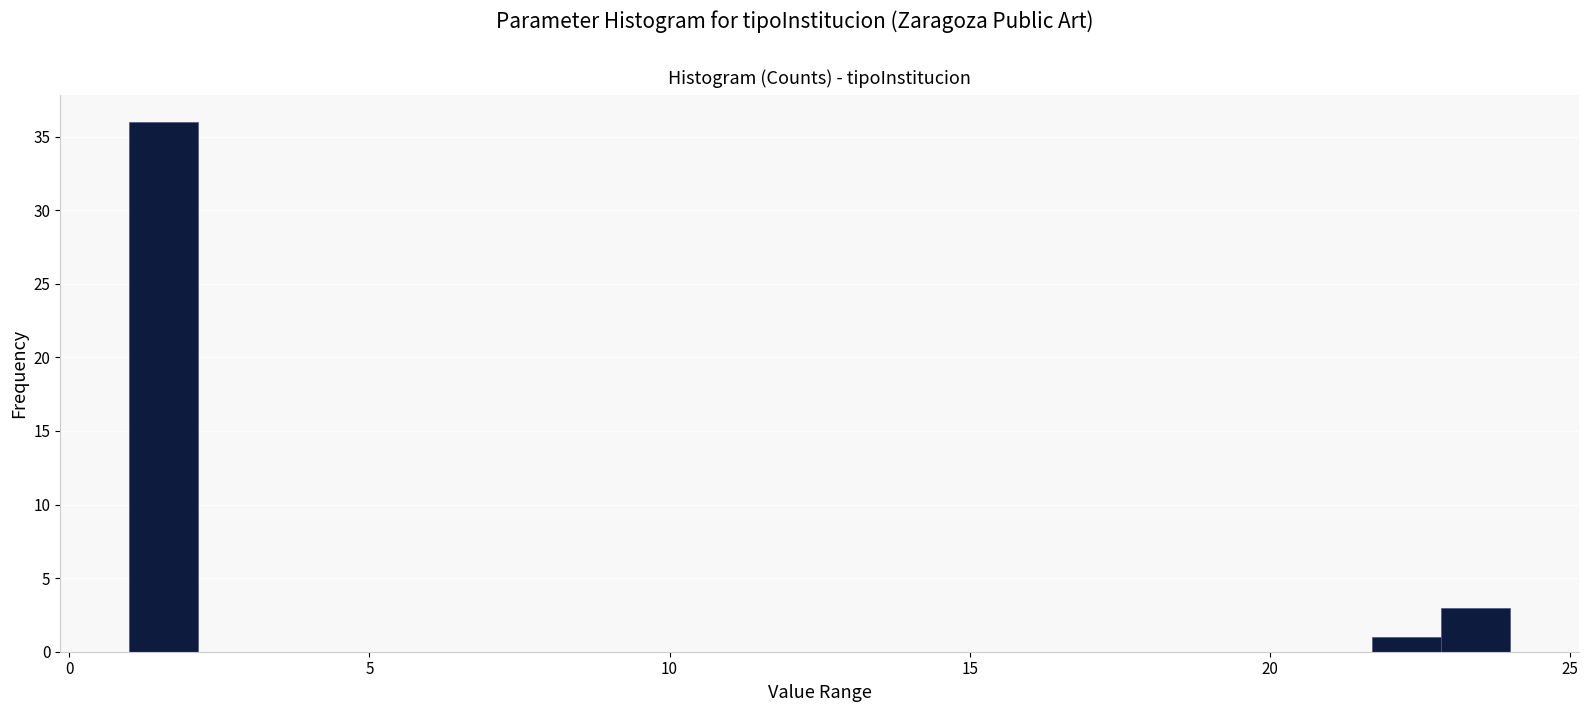

Read against the x-axis, roughly where is the centre of the tallest bar?

1.5